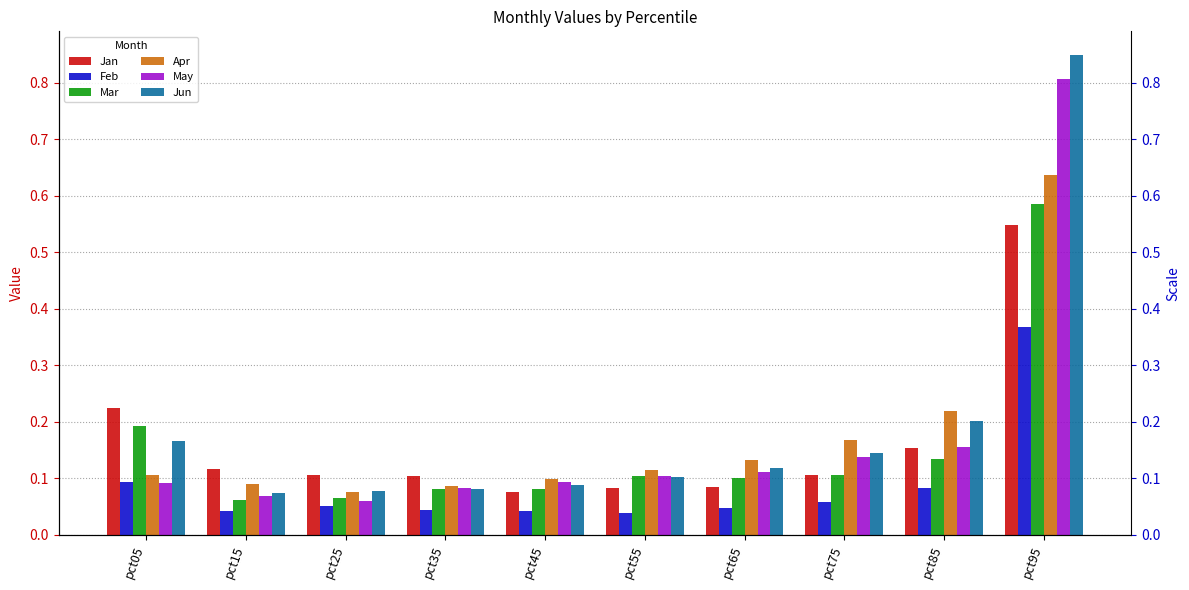

Which category has the lowest value in the Jan series?

pct45